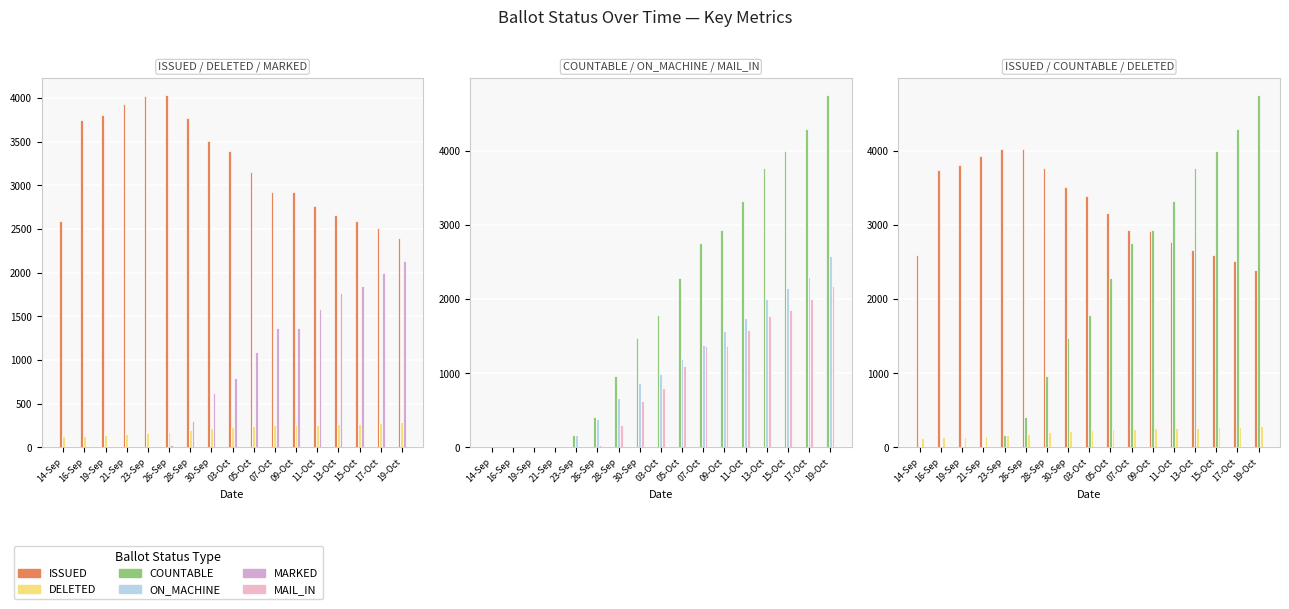

What is the value of the DELETED bar at the 8th from the left?

221